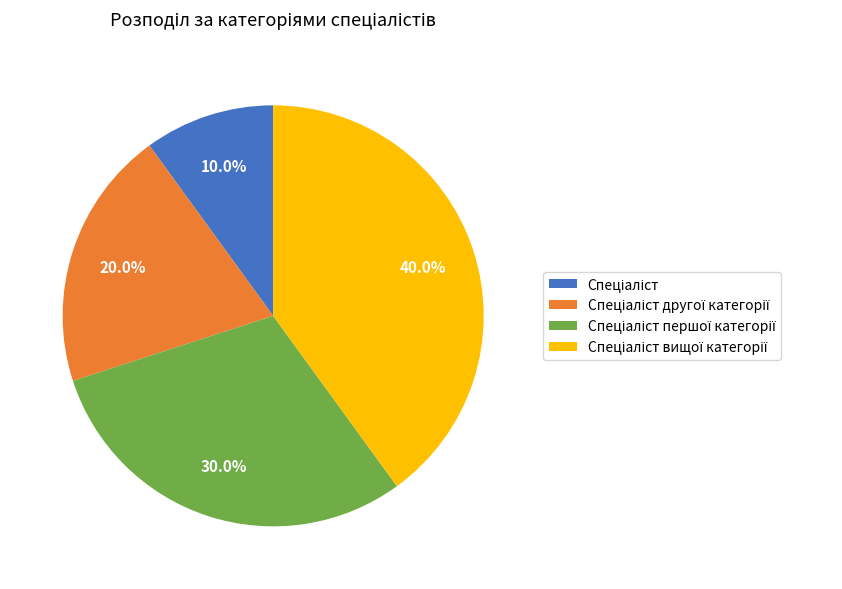

Is there any slice that represents more than half of the pie?

No